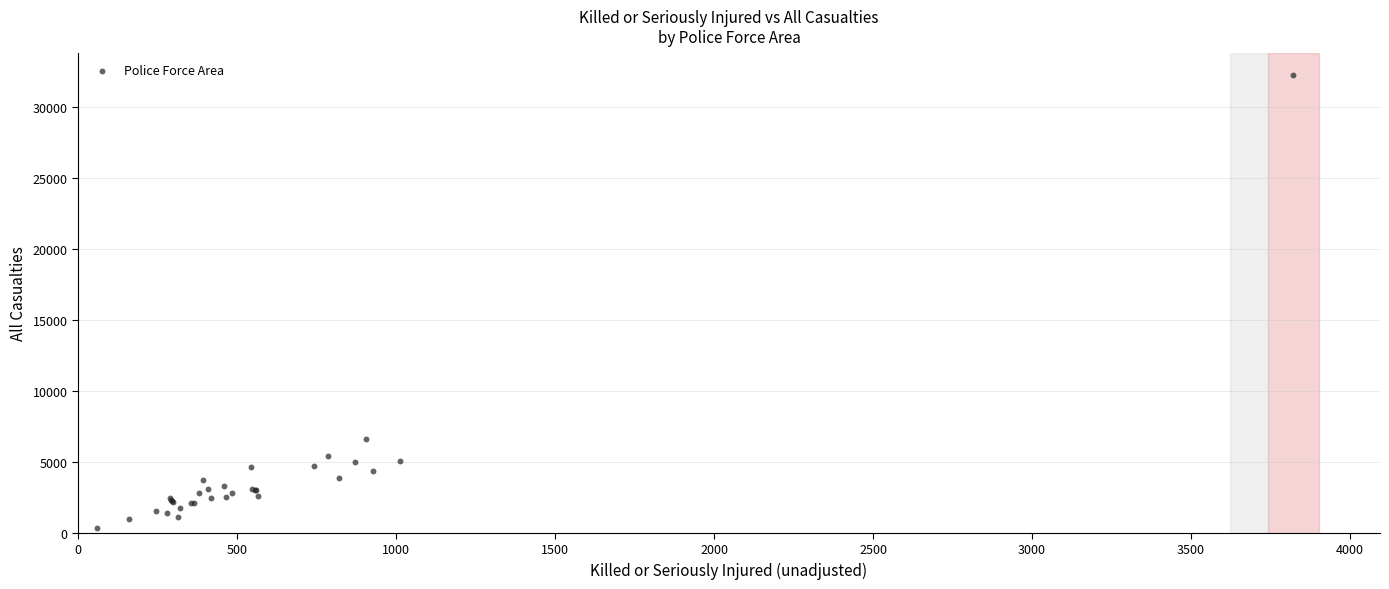

What Y value in the scatter plot is closest to 16273?

6626